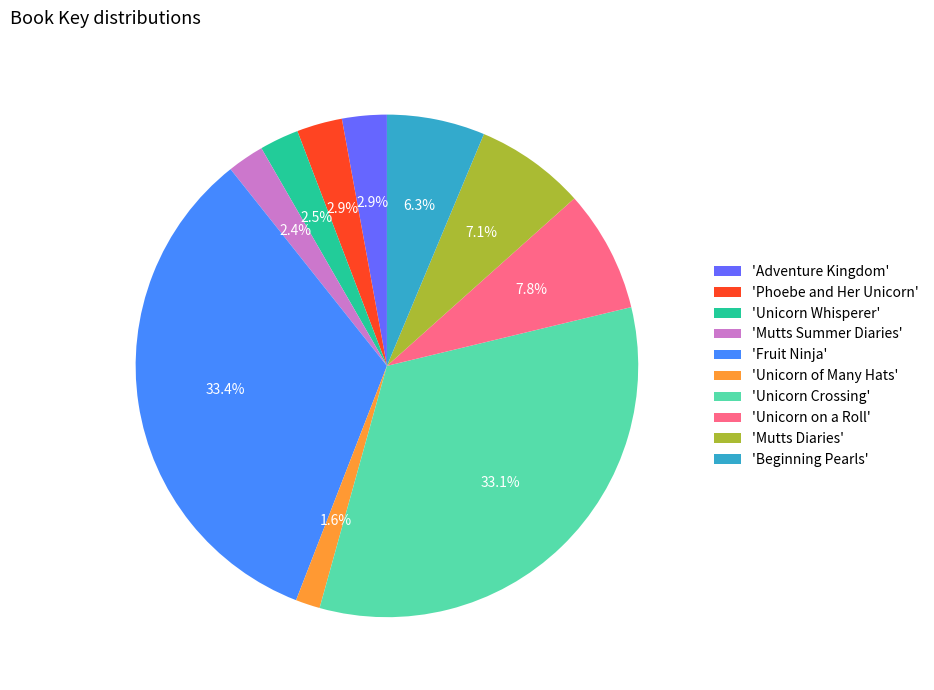

Count the number of slices in the pie.

10